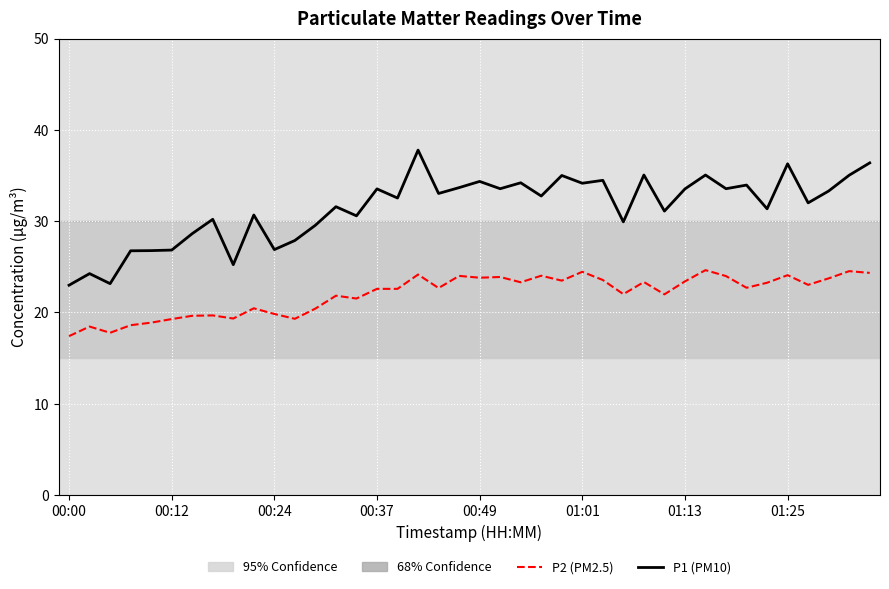

What is the highest value of the P1 (PM10) series?

37.8